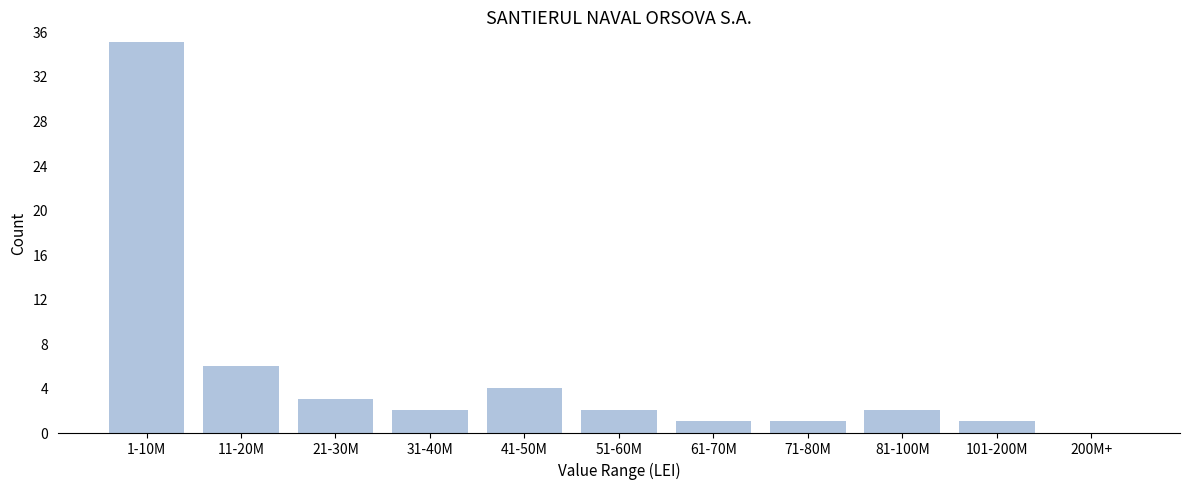

Reading left to right, list all the values displayed in this chart.

1-10M=35	11-20M=6	21-30M=3	31-40M=2	41-50M=4	51-60M=2	61-70M=1	71-80M=1	81-100M=2	101-200M=1	200M+=0